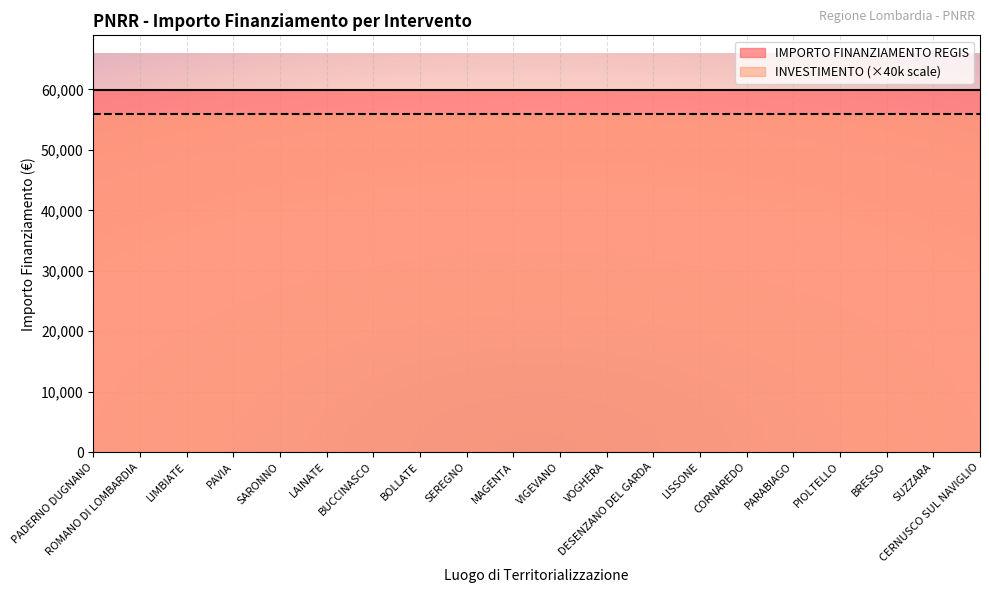

List the series in order of their peak value, lowest first.

INVESTIMENTO (×40k scale), IMPORTO FINANZIAMENTO REGIS